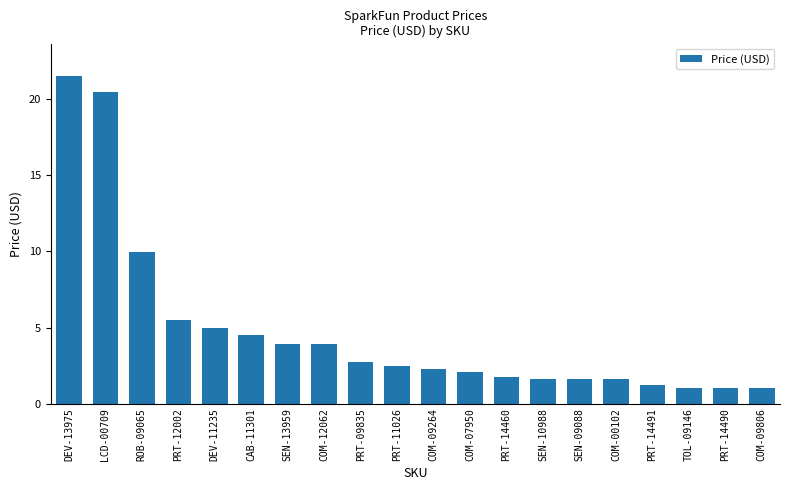

How many values are below 2?

8